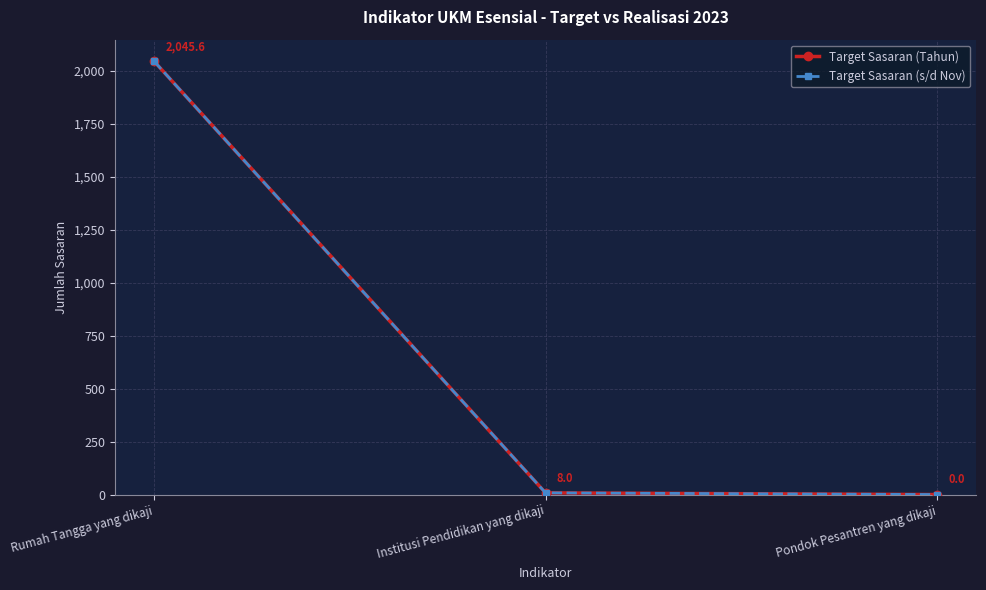

At how many categories does at least one series exceed 1539?

1